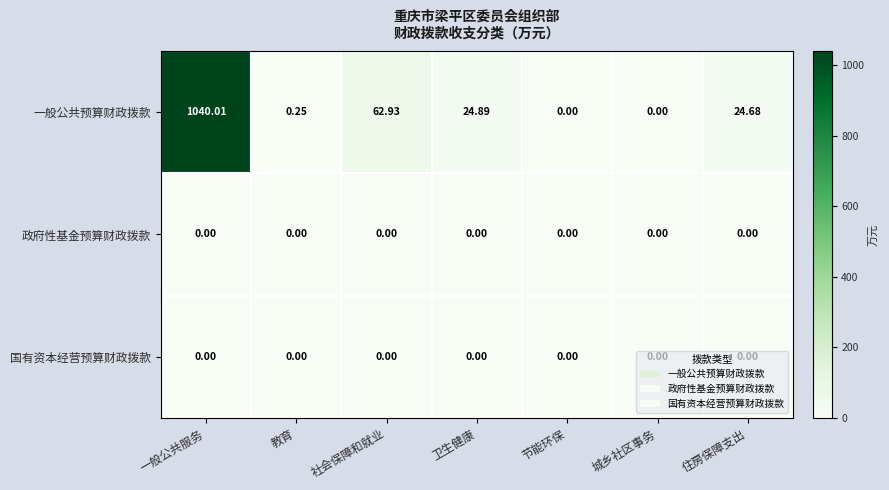

How many categories are shown in the chart?

7